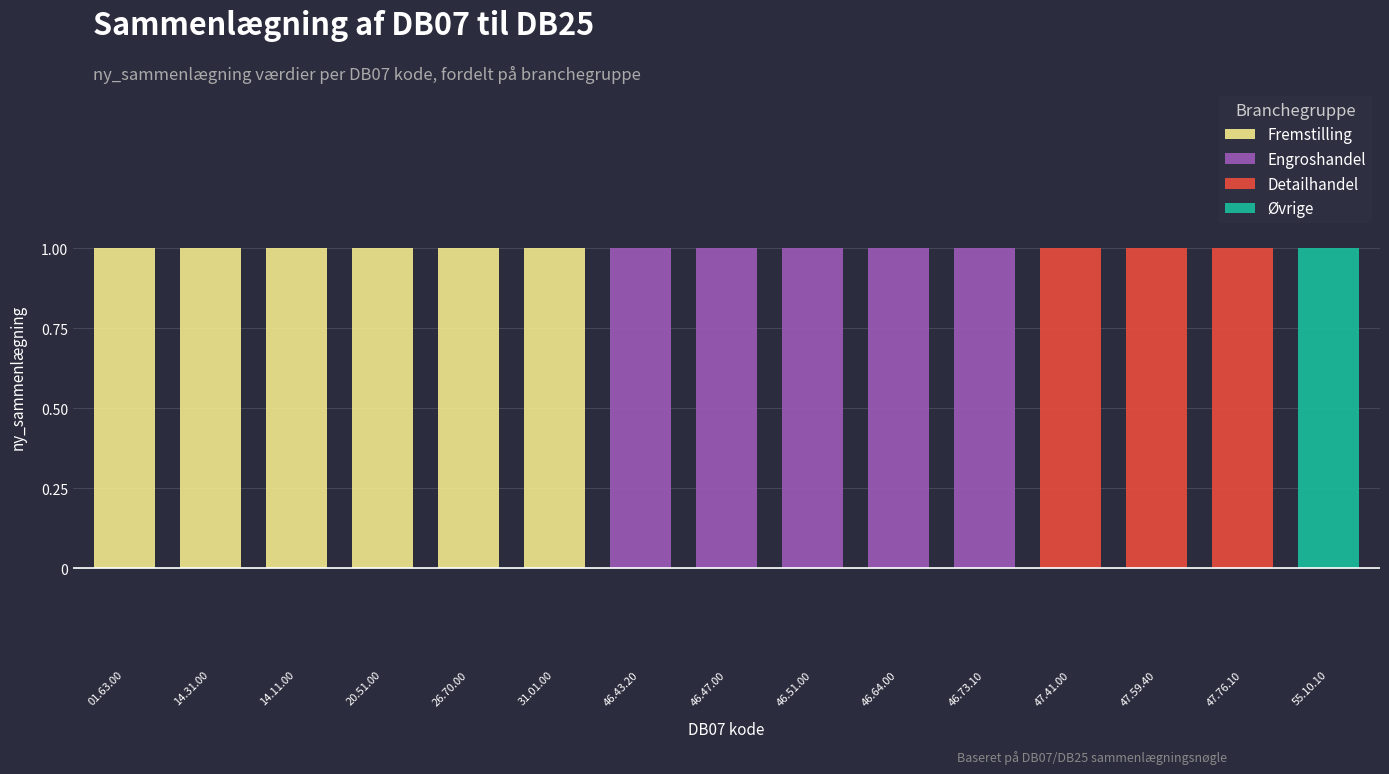

What is the total value across all series at 26.70.00?

1